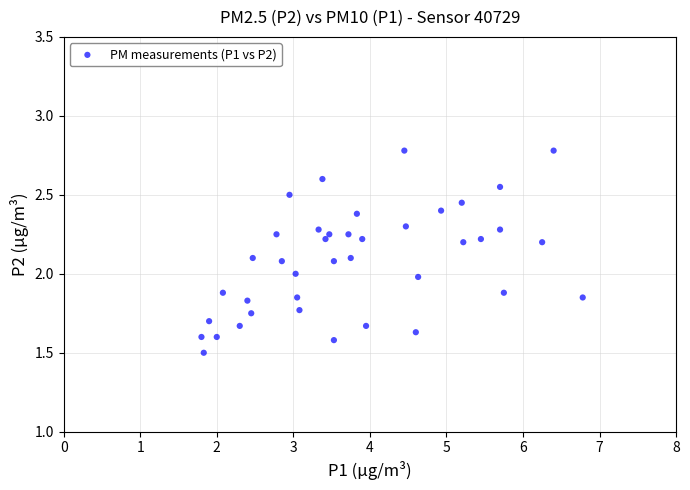

What is the range of X values (max minus min)?

5.0